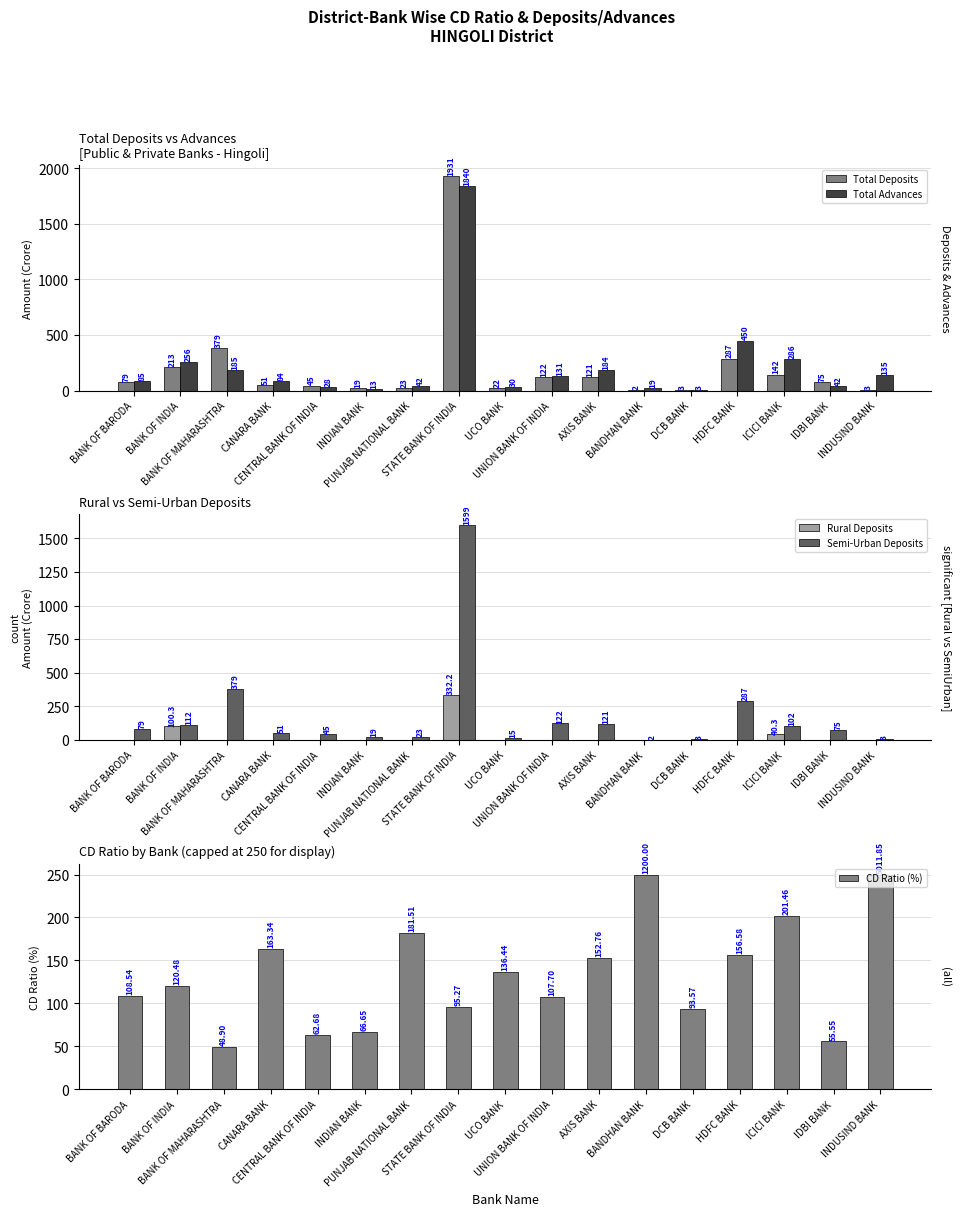

Where does the Total Deposits series first go above 74?

BANK OF BARODA